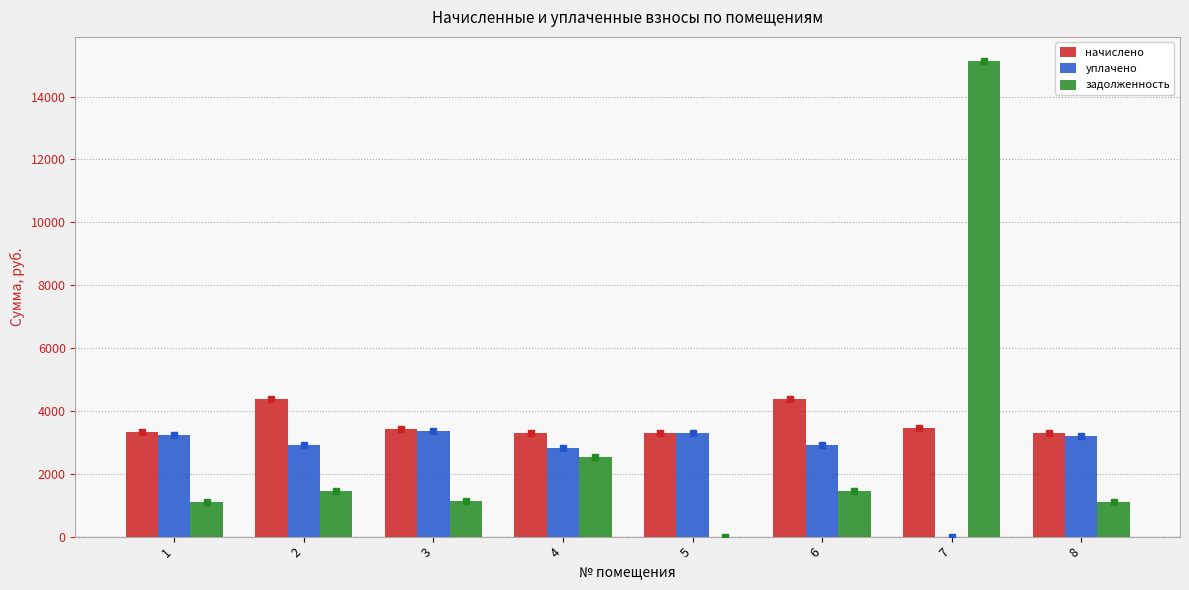

At which category is the sum across all series the highest?

7